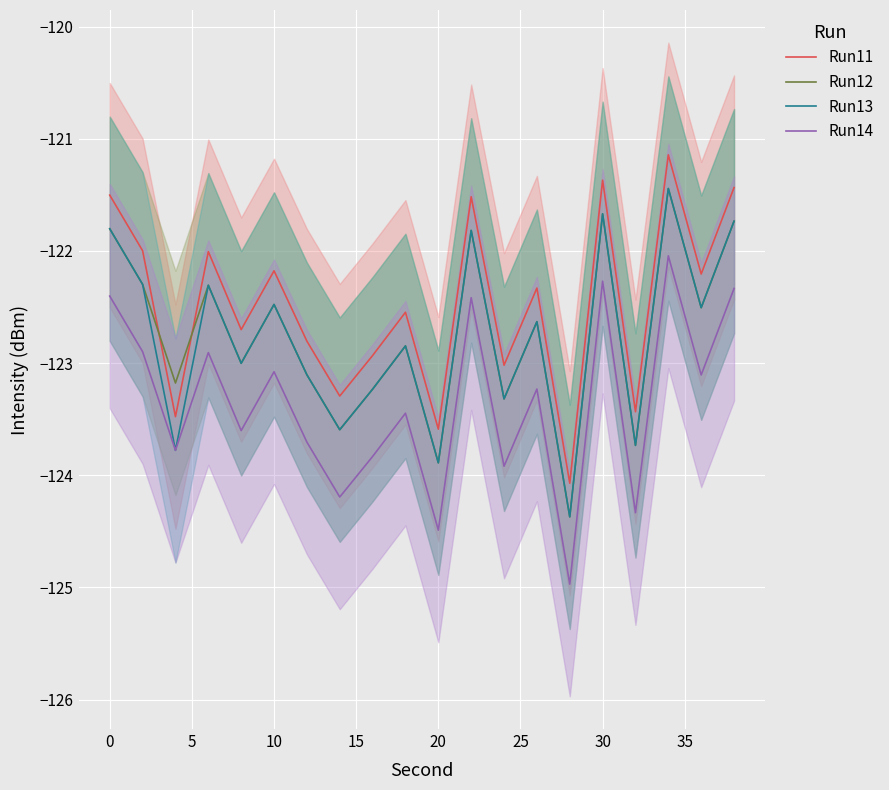

In Run14, how many points are lower than both neighbors (excluding endpoints)?

8